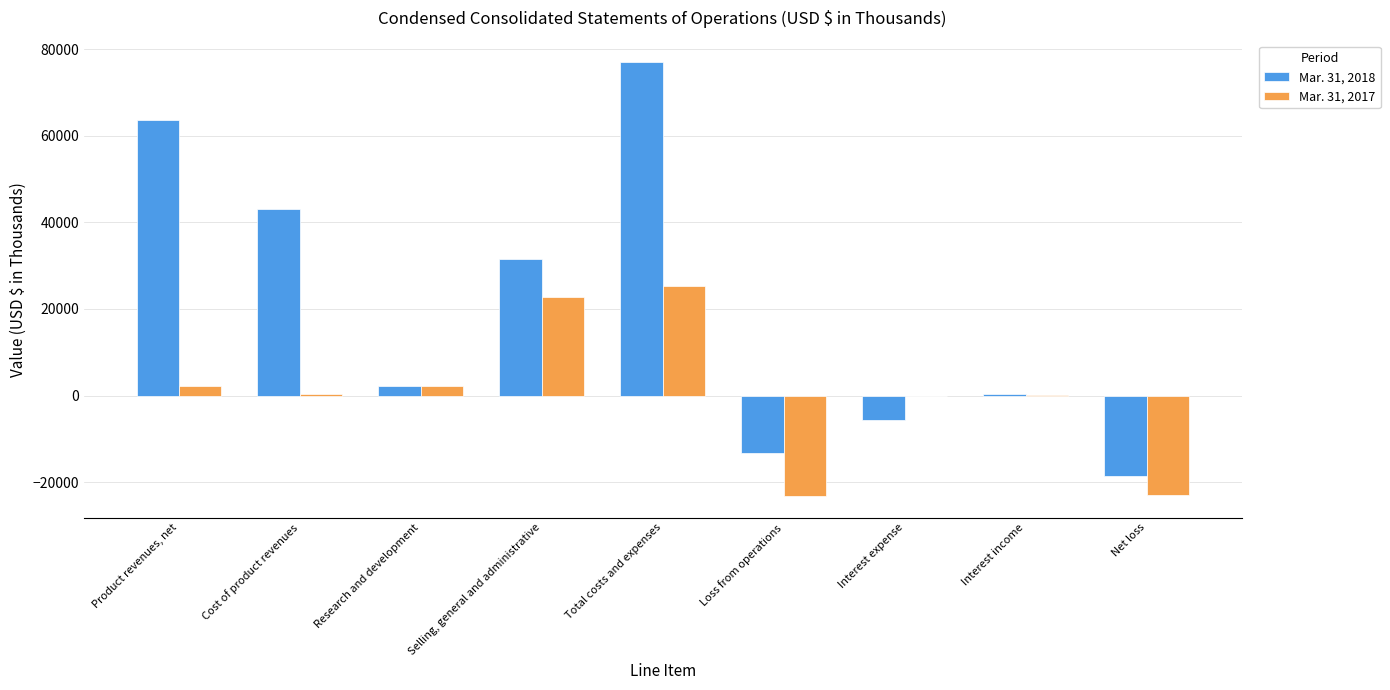

How many groups of bars are there?

9